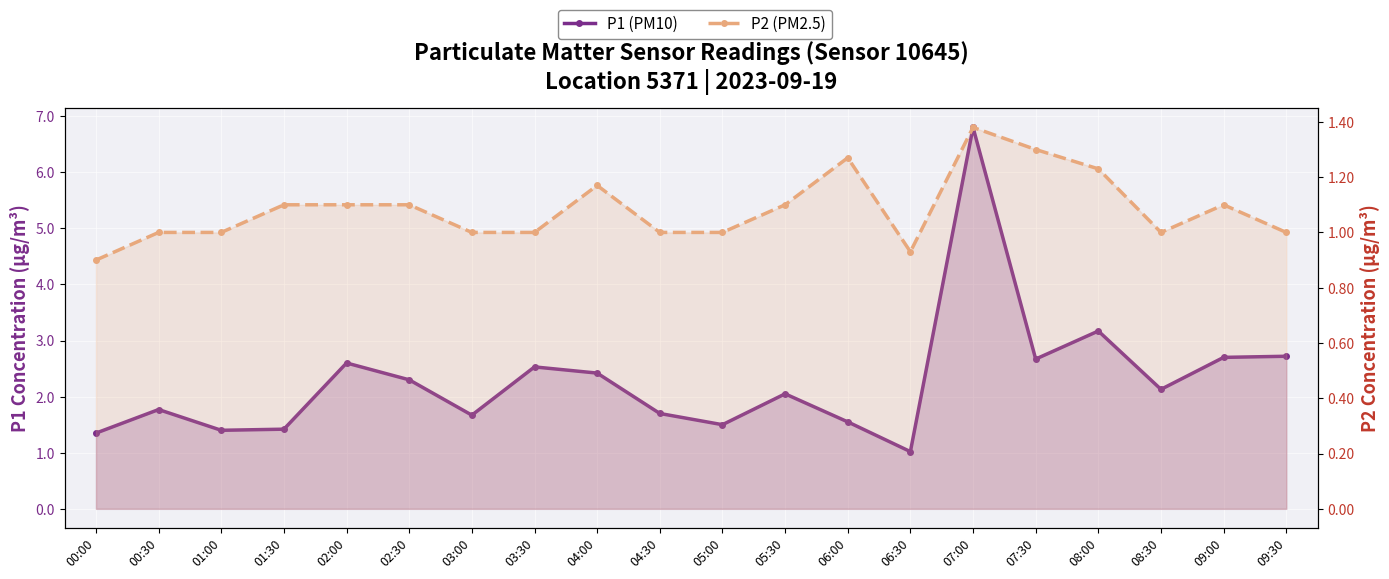

What is the average value of the P1 (PM10) series?

2.3